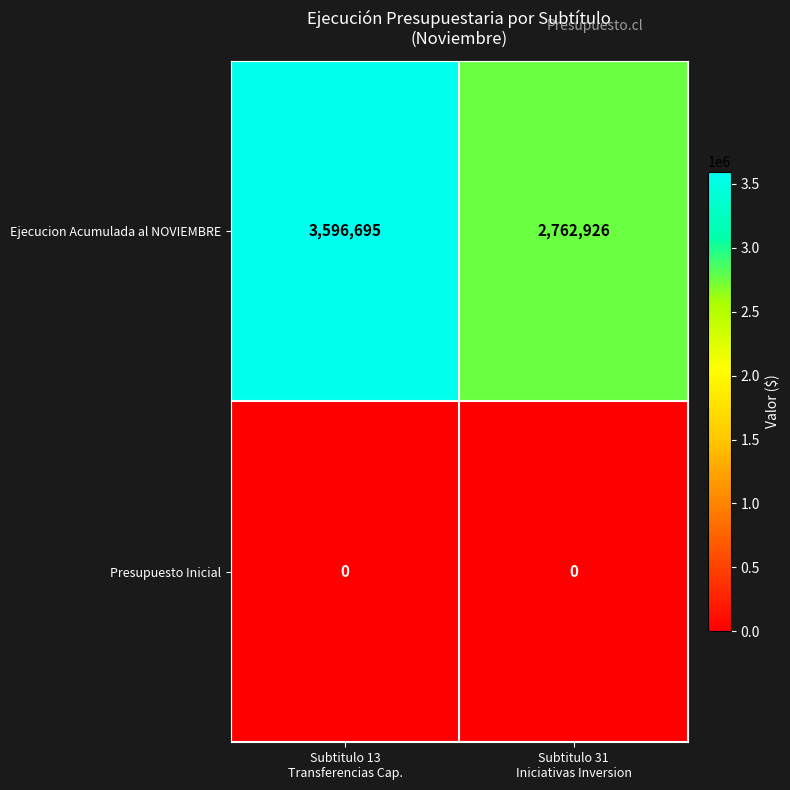

What is the difference between the highest and lowest values at Subtitulo 13
Transferencias Cap.?

3596695